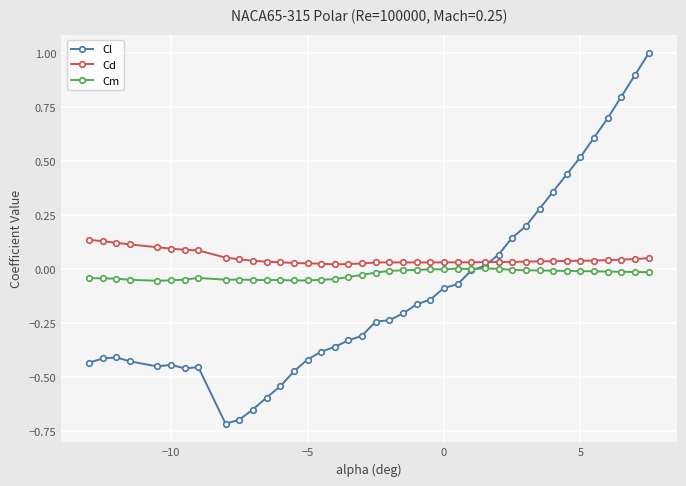

Rank the series by their average value, from highest to lowest.

Cd, Cm, Cl